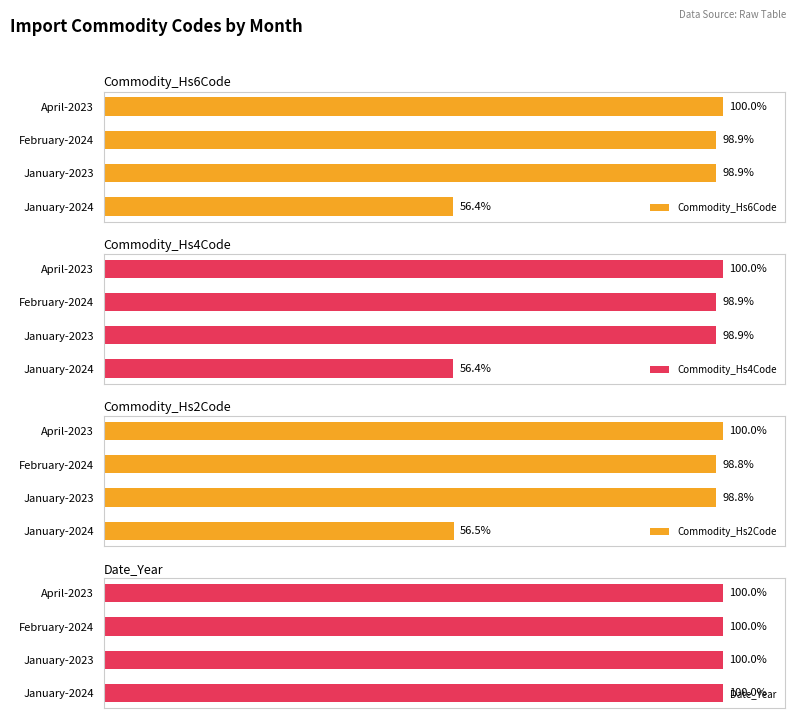

At how many categories does at least one series exceed 74?

4